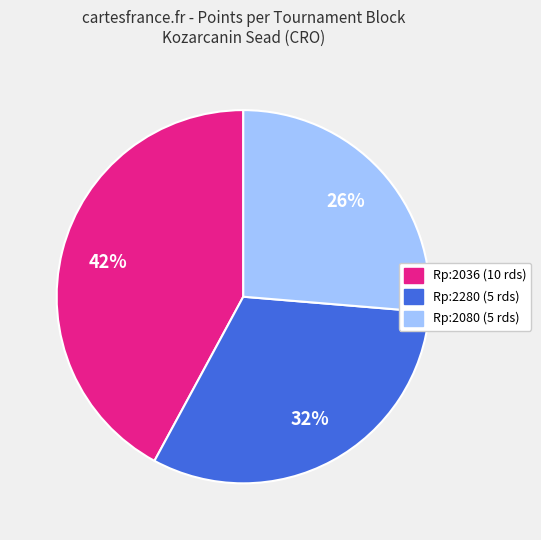

To the nearest percent, what percentage of the pie is Rp:2280 (5 rds)?

32%